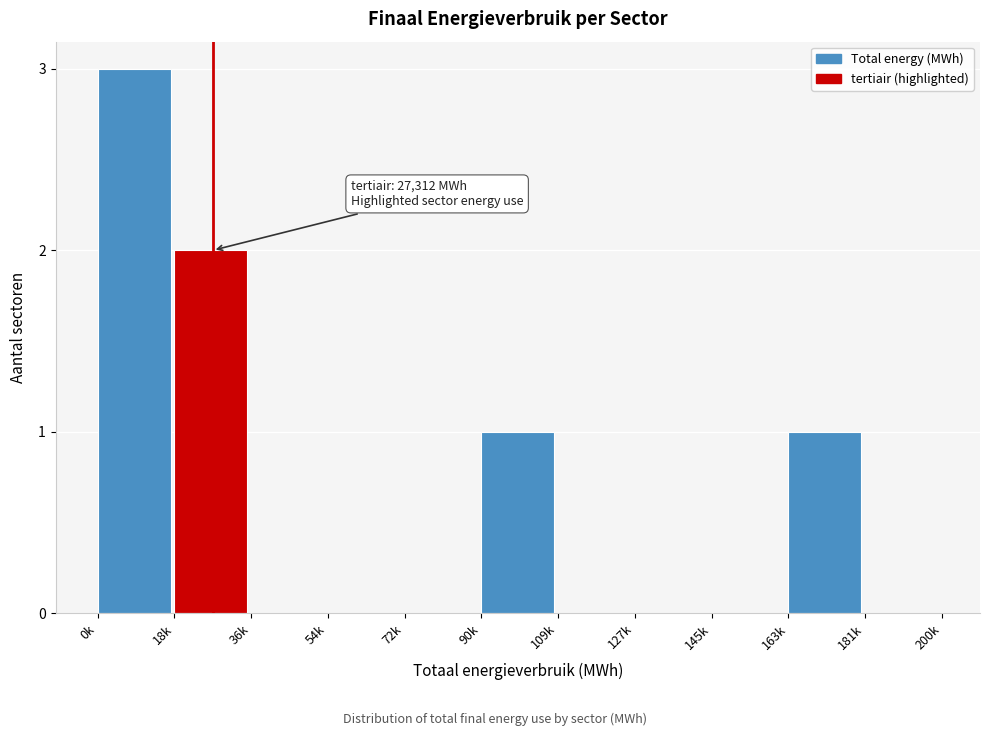

Reading left to right, transcribe all the data shown in this chart.

0k=3	18k=2	36k=0	54k=0	72k=0	90k=1	109k=0	127k=0	145k=0	163k=1	181k=0